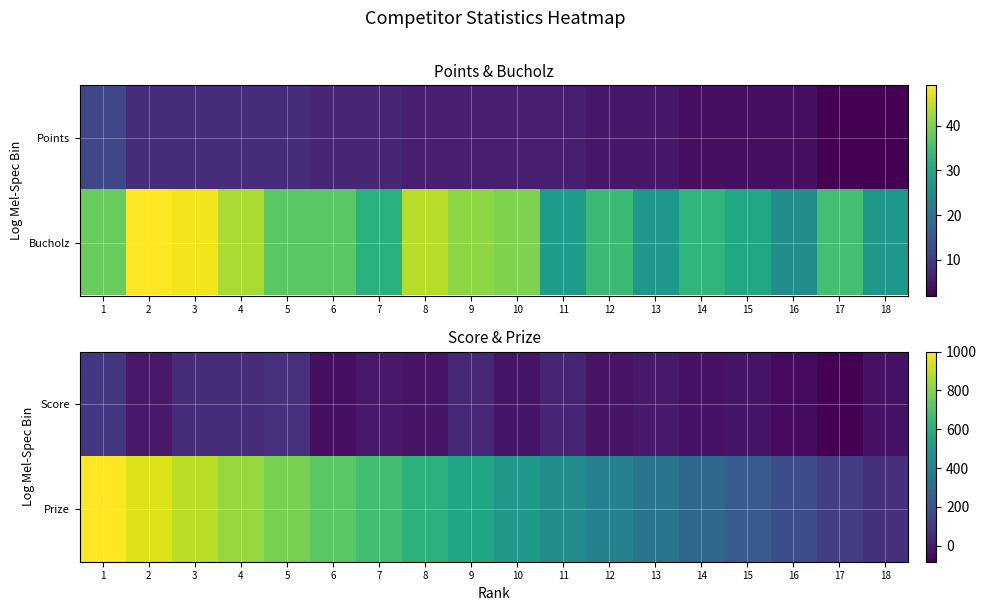

Is the value of Prize at 17 greater than the value of Score at 18?

Yes